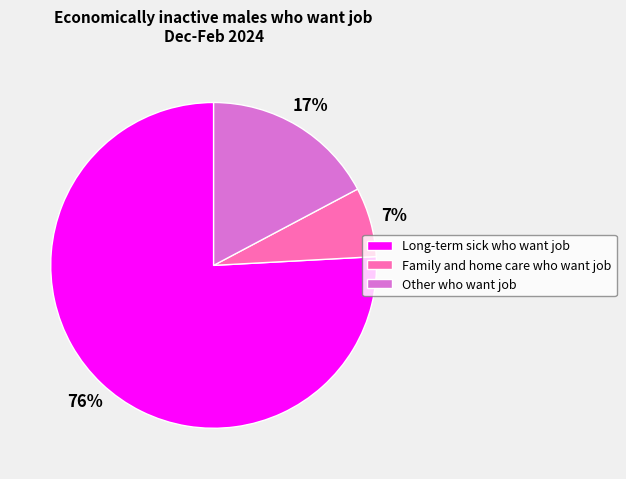

Rank the categories by value from lowest to highest.

Family and home care who want job, Other who want job, Long-term sick who want job